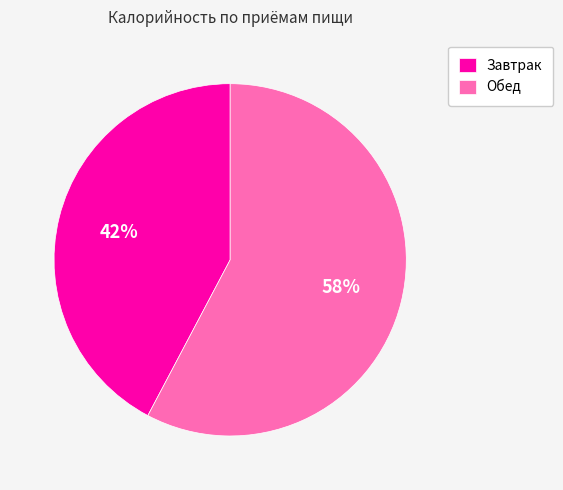

Combined, do Обед and Завтрак account for over 50%?

Yes